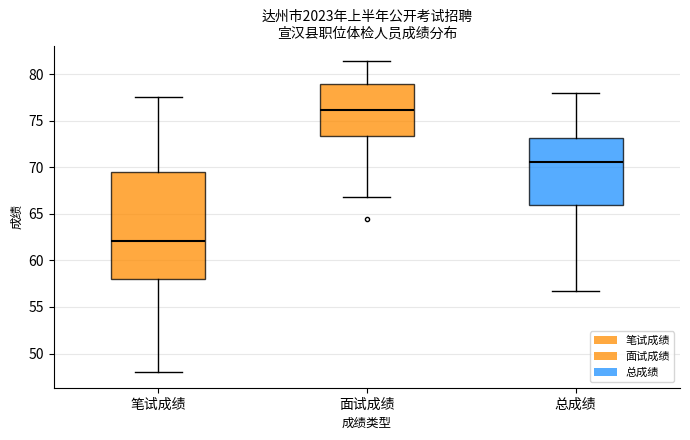

Which box's median line is the lowest?

笔试成绩